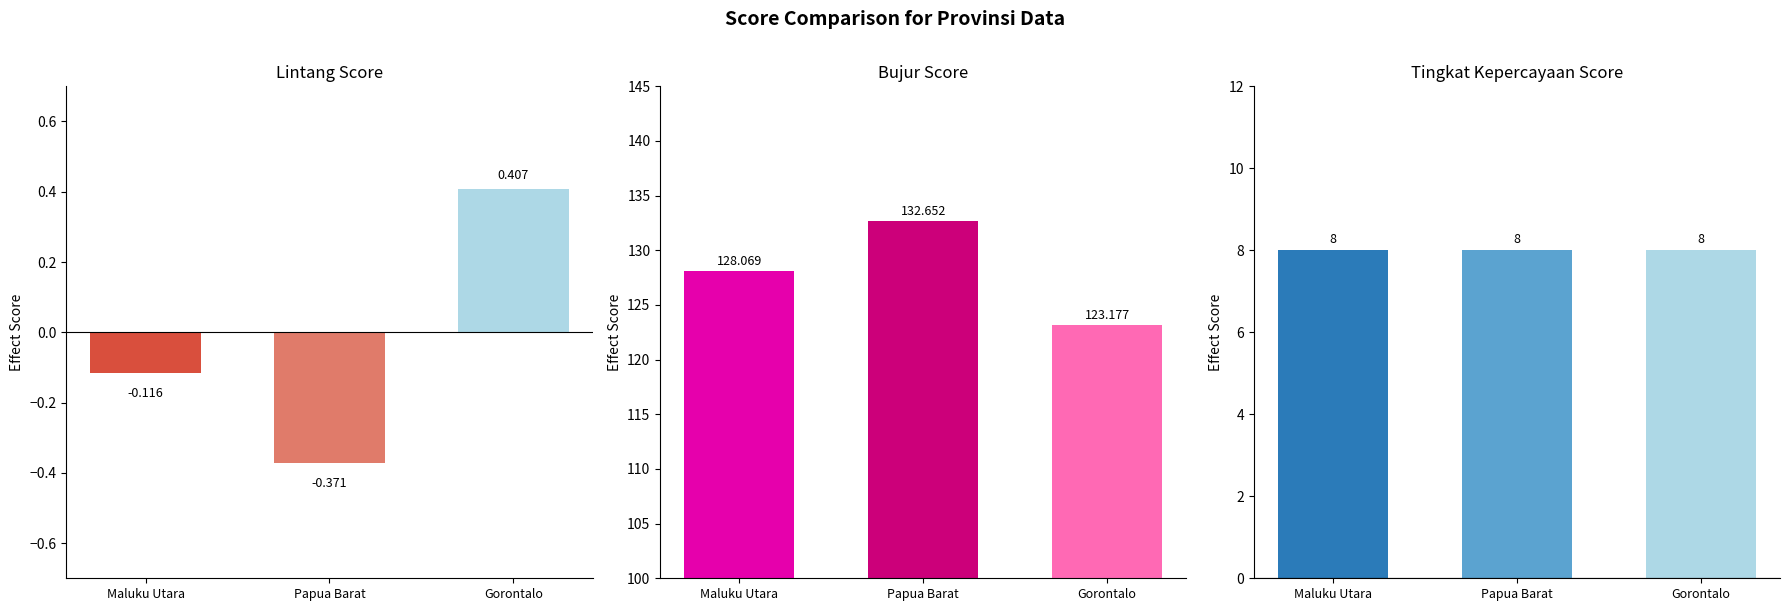

List the series in order of their peak value, lowest first.

lintang, tingkat kepercayaan, bujur